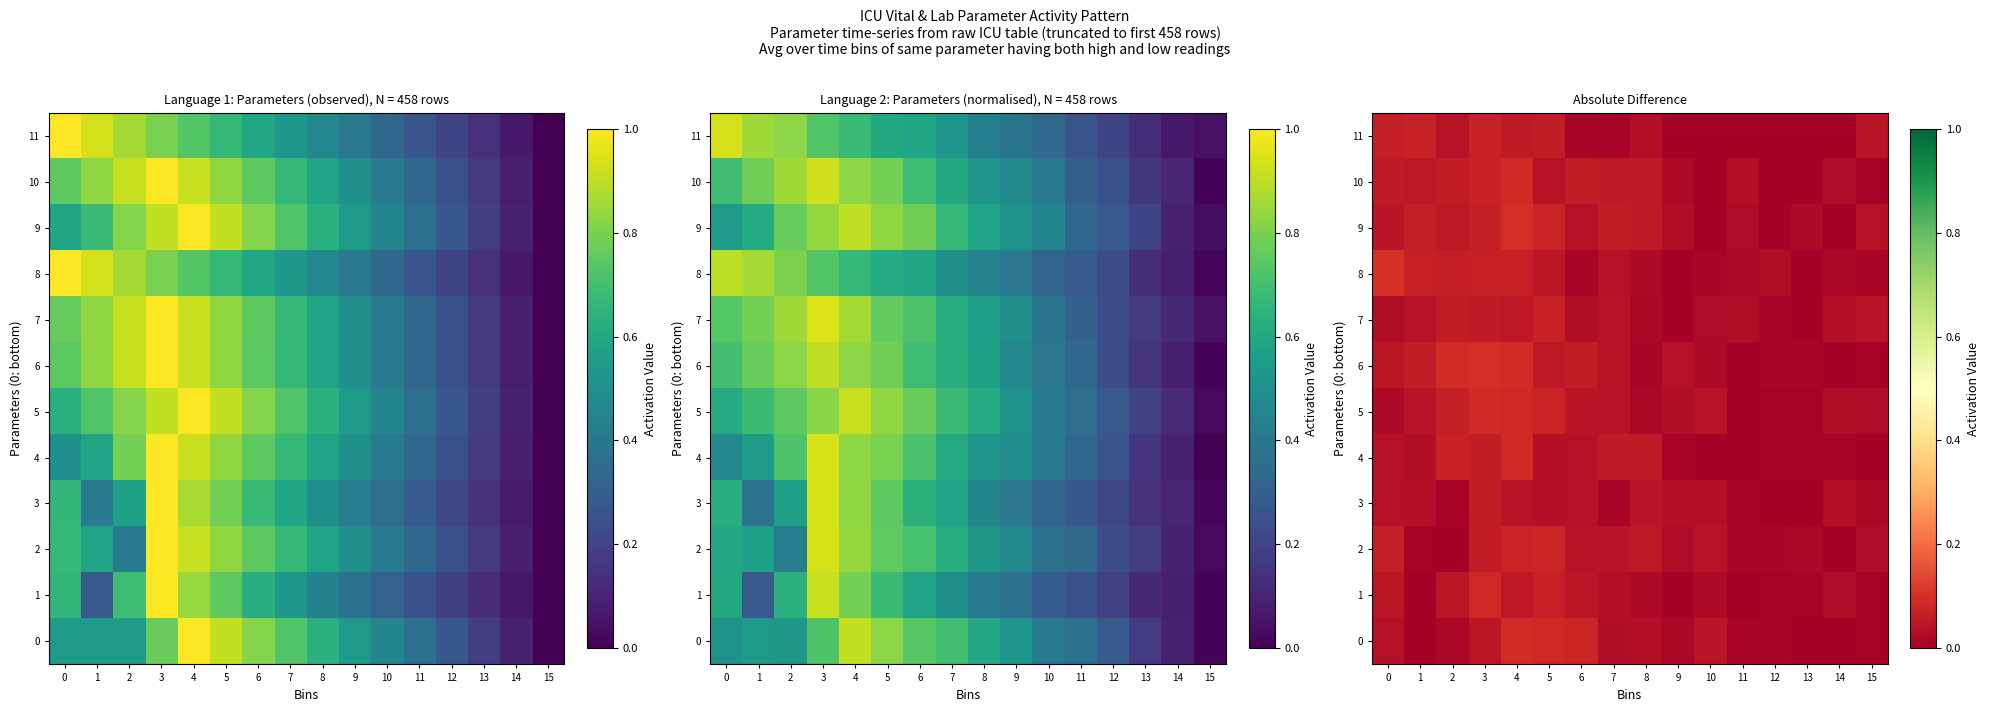

Rank the series at 4 from highest to lowest value.

9, 0, 6, 4, 10, 5, 2, 8, 11, 1, 7, 3